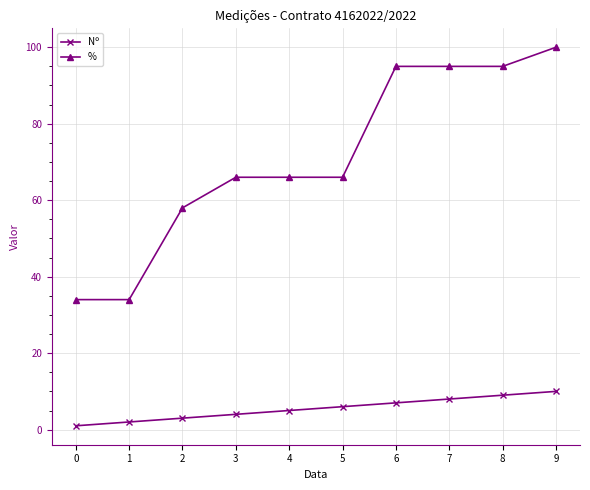

What value does the Nº series have at 9?

10